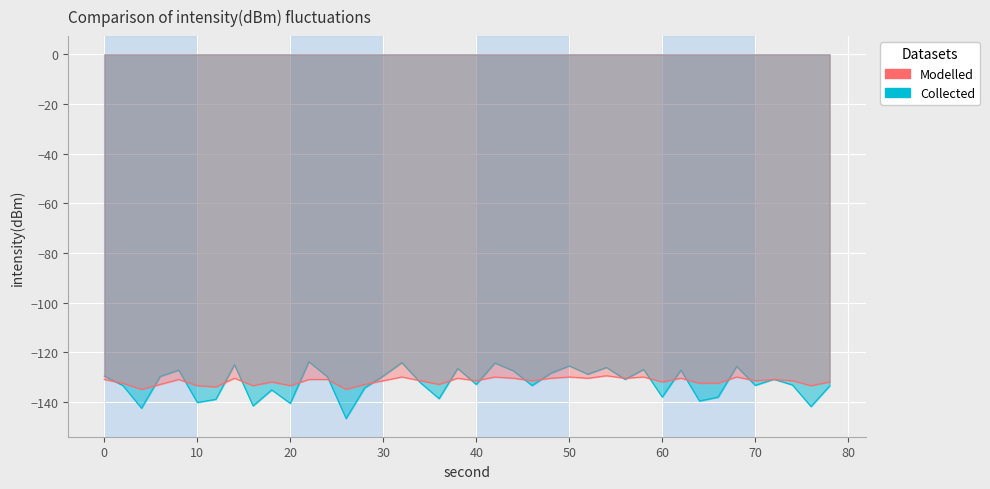

The smoothed series shows -71.5 at 20. True or false?

False